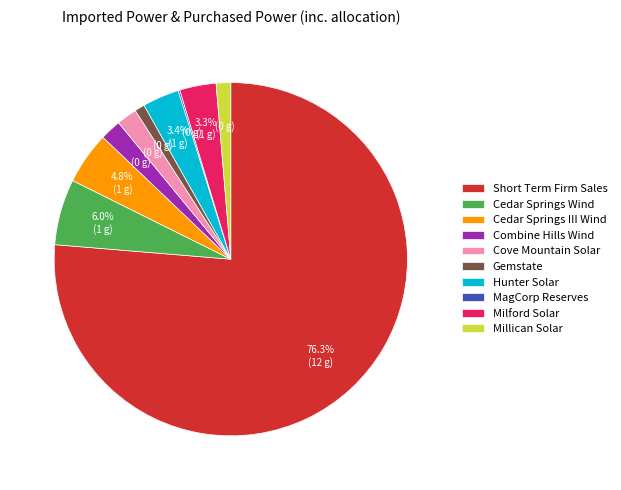

Combined, do Short Term Firm Sales and Cedar Springs Wind account for over 50%?

Yes